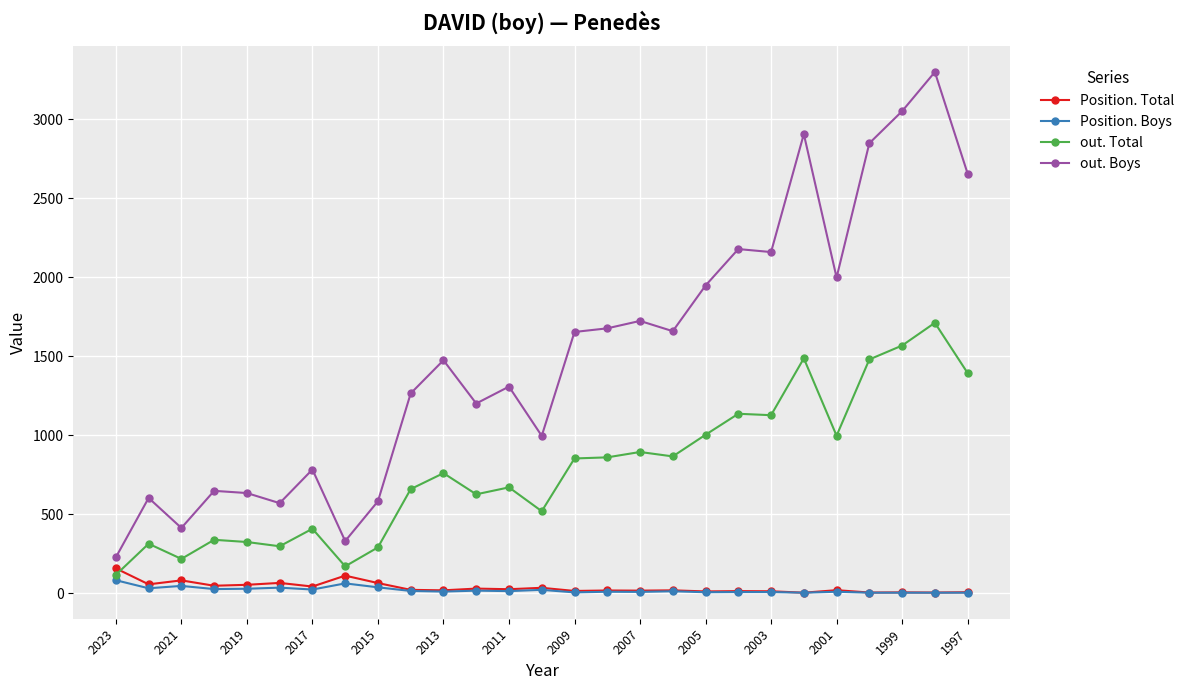

What is the minimum value shown in the chart?

2